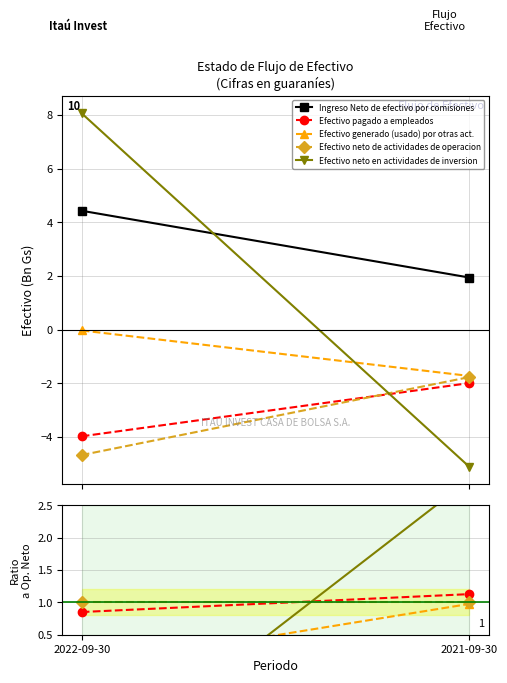

What is the label of the 1st point from the left?

2022-09-30